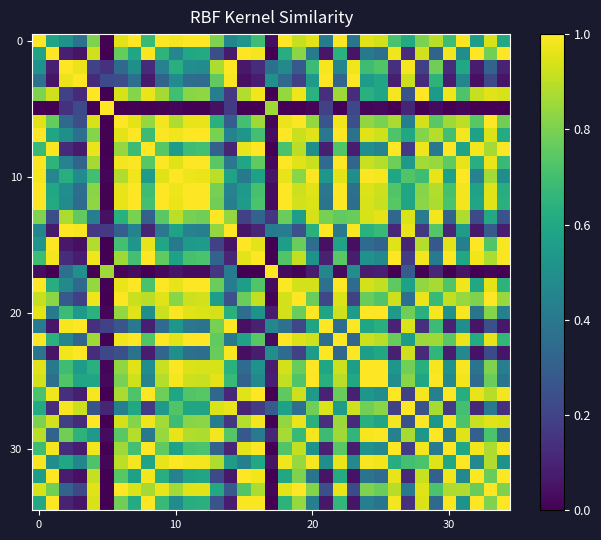

At which category does the chart reach its minimum across all series?

15